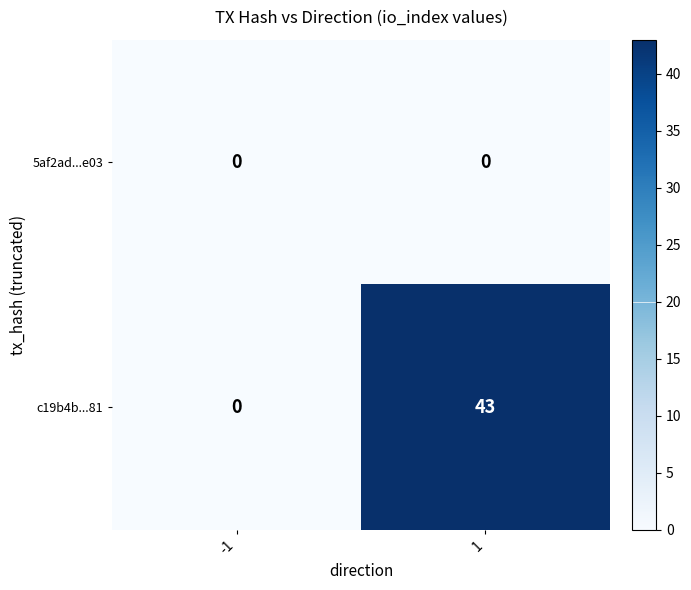

Reading left to right, what are all the values shown in this chart?

5af2ad...e03: -1=0	1=0
c19b4b...81: -1=0	1=43